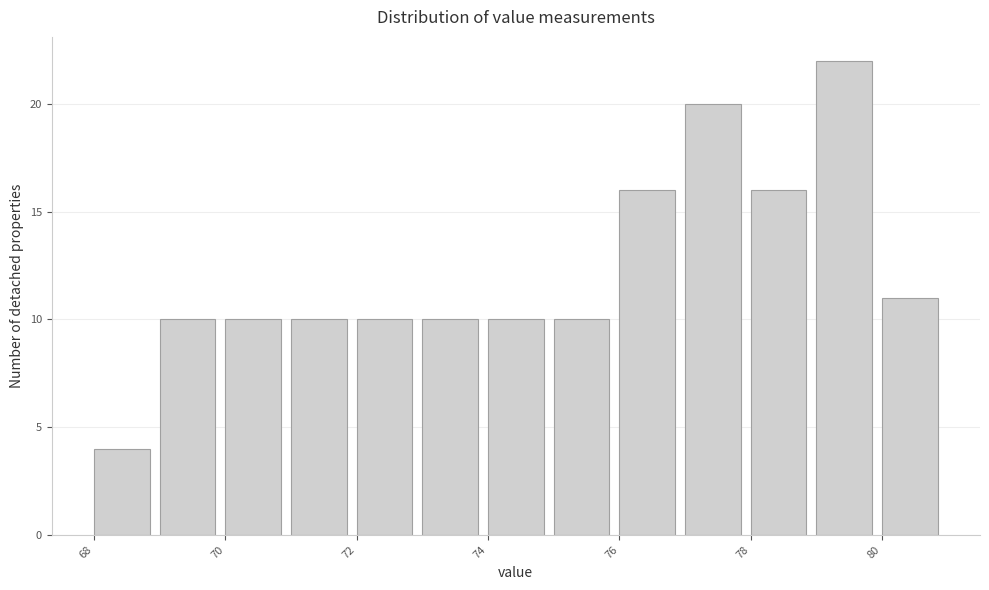

Reading left to right, list every bar in this chart as the range it spans on the x-axis followed by its height. The values are not printed on the chart, so give them approximately, as read against the axis.

68 to 69: 4
69 to 70: 10
70 to 71: 10
71 to 72: 10
72 to 73: 10
73 to 74: 10
74 to 75: 10
75 to 76: 10
76 to 77: 16
77 to 78: 20
78 to 79: 16
79 to 80: 22
80 to 81: 11